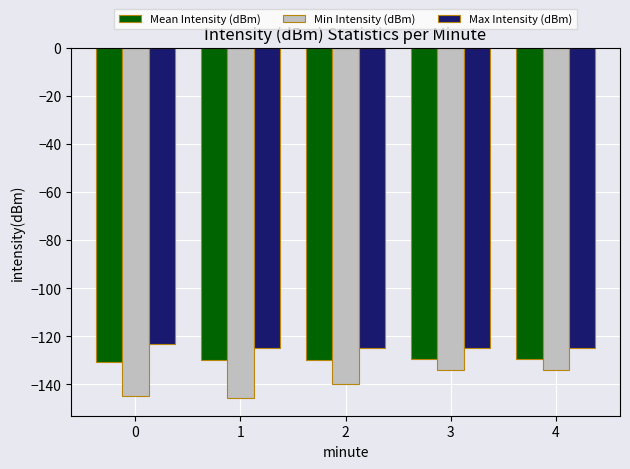

Rank the series by their average value, from highest to lowest.

Max Intensity (dBm), Mean Intensity (dBm), Min Intensity (dBm)